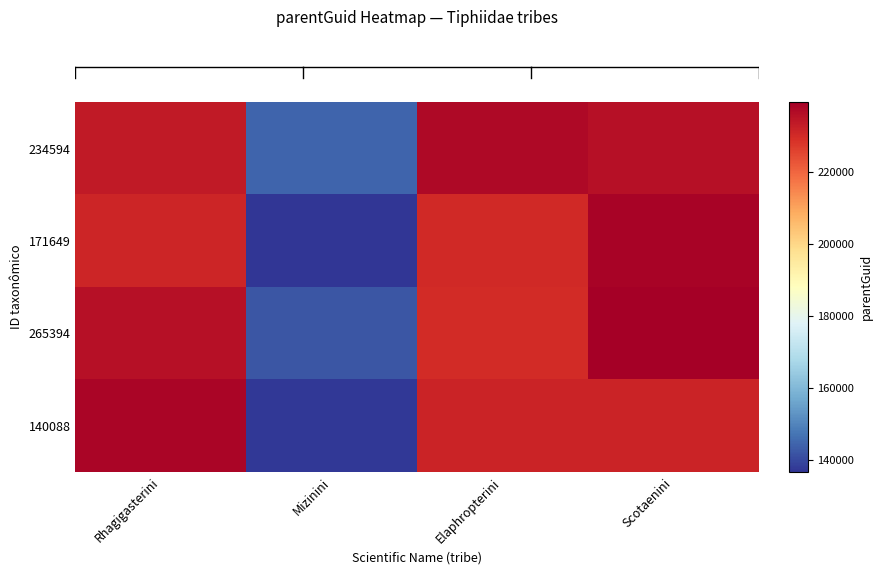

Between Rhagigasterini and Elaphropterini, which is larger?

Elaphropterini